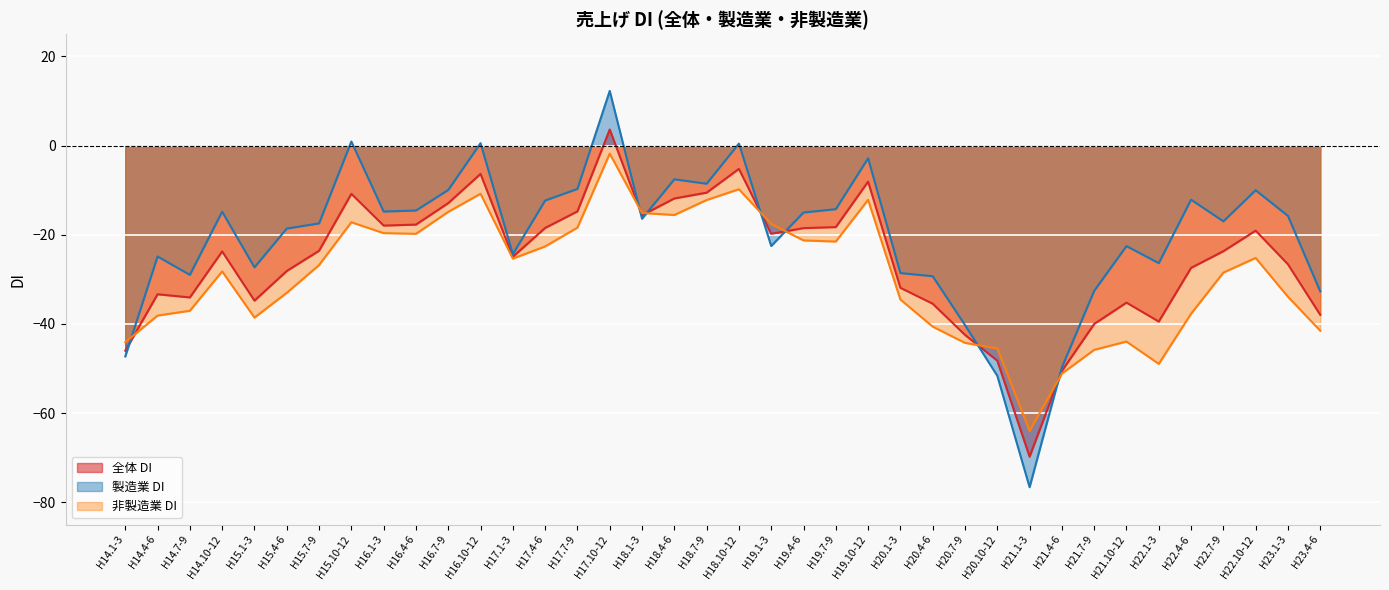

What is the sum of all 全体 DI values?

-979.8